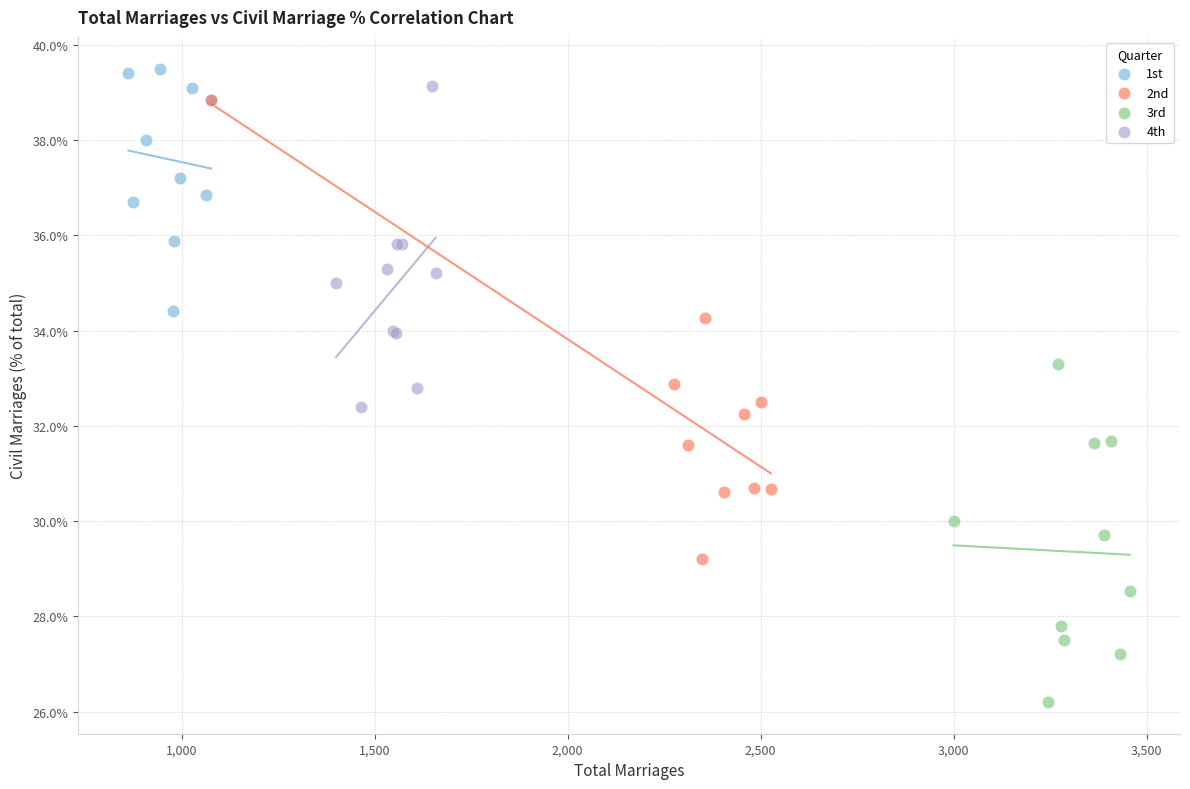

Which series has the widest spread of Y values?

2nd